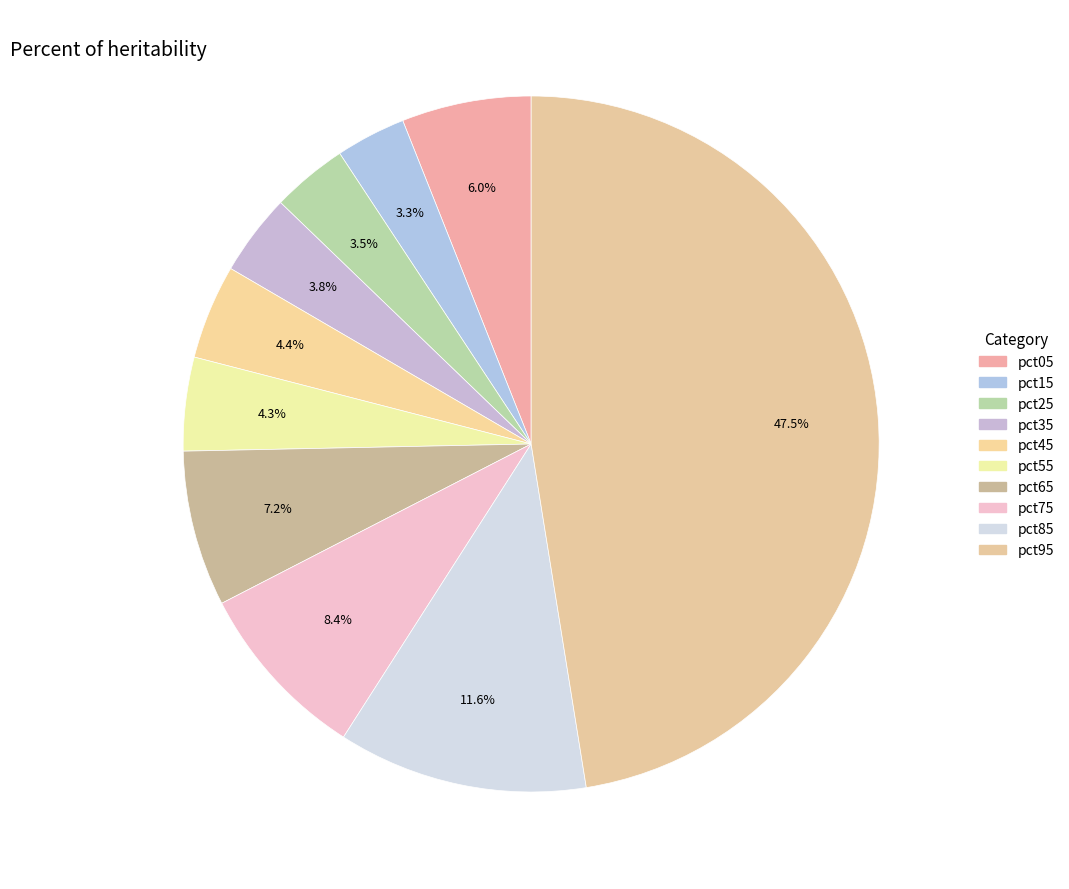

What percentage is the pct15 slice, to the nearest percent?

3%